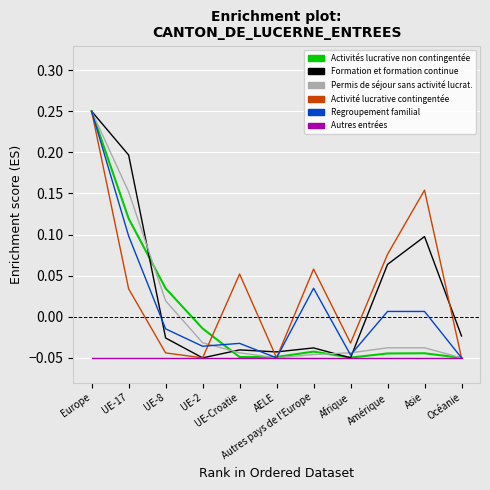

Does the chart have visible grid lines?

Yes